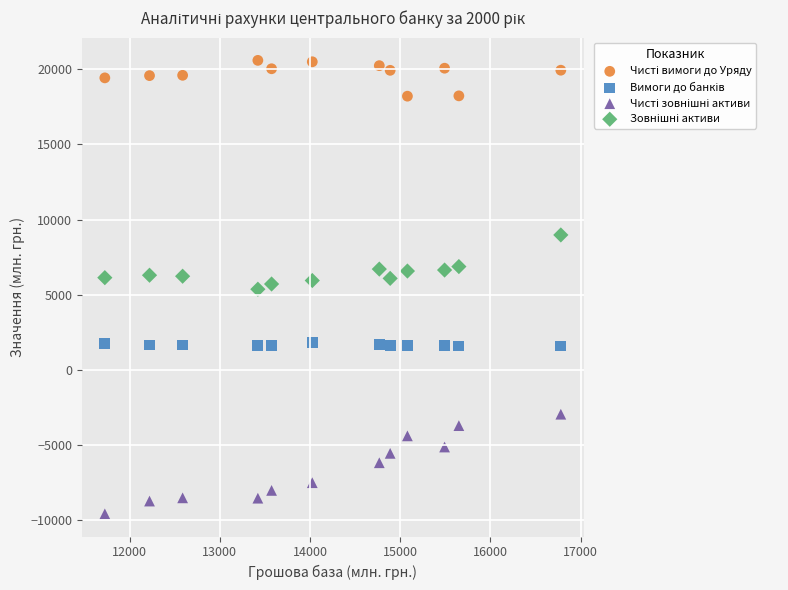

What is the X range (max minus min) for the scatter plot?

5055.9